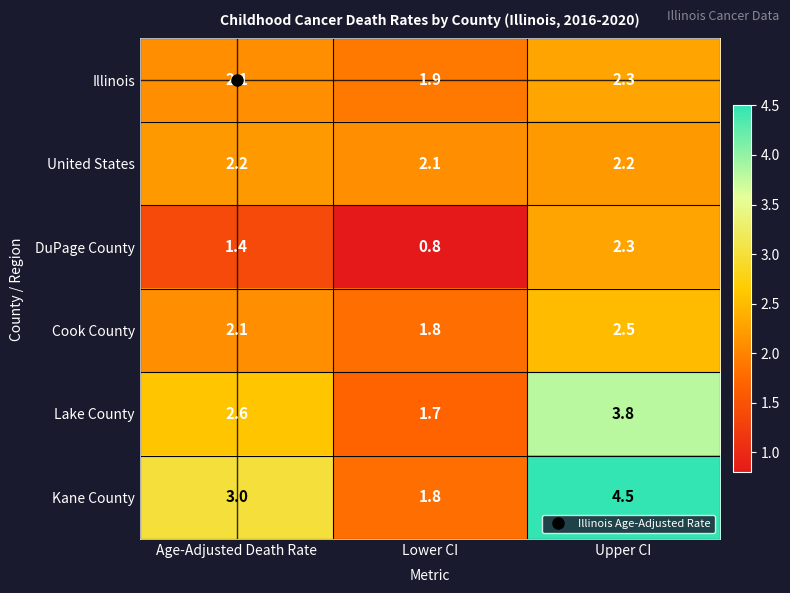

At which category does the chart reach its peak across all series?

Upper CI